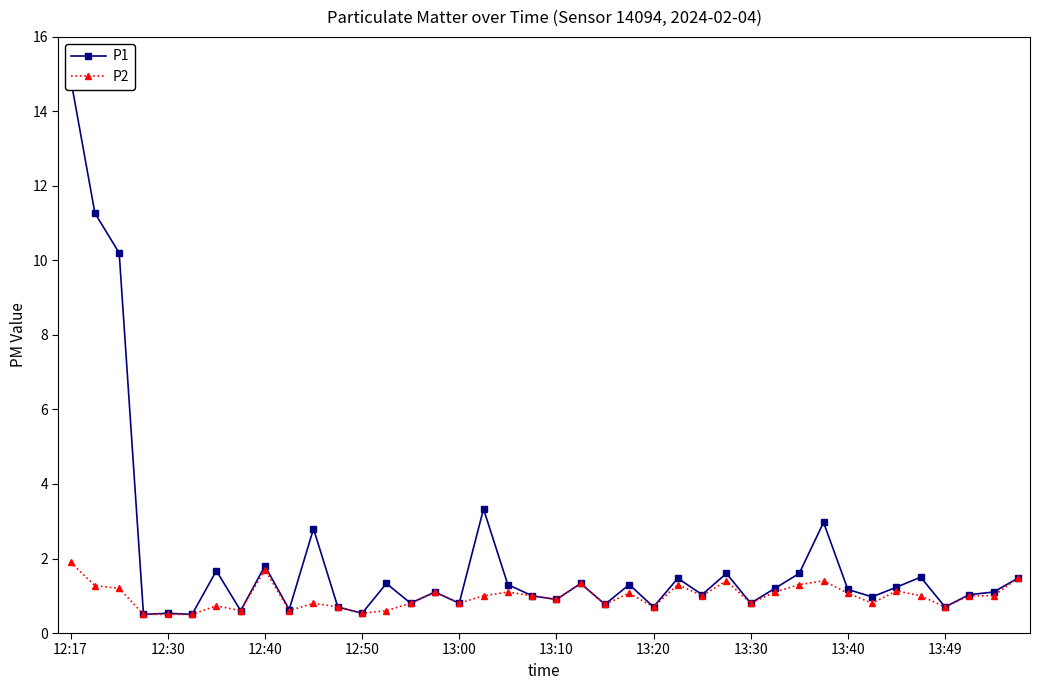

What is the sum of the P2 values at 26 and 30?

2.3